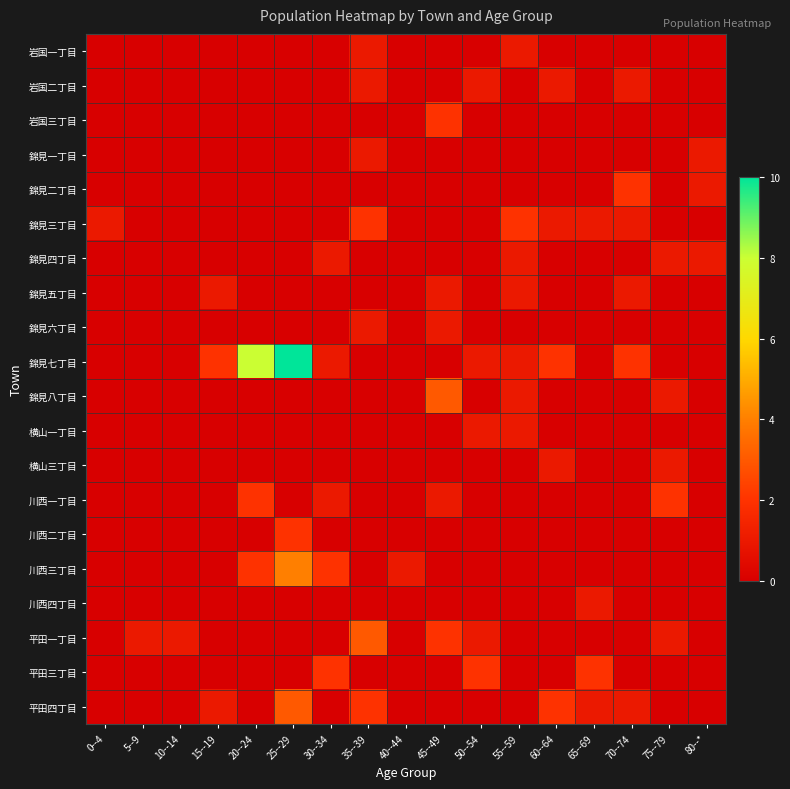

Between 80--* and 60--64, which is larger?

80--*